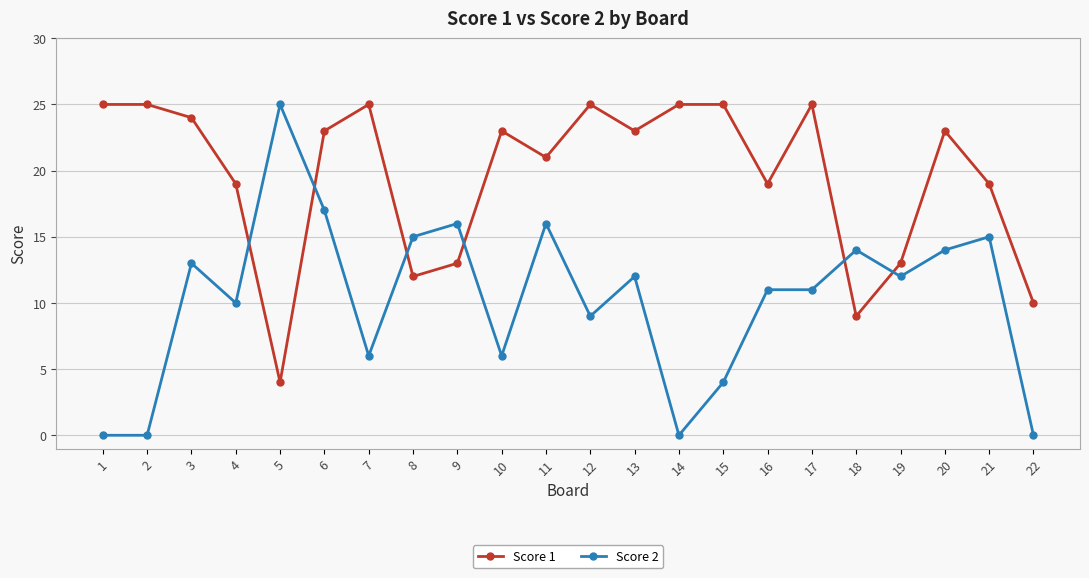

Where does the Score 1 series first go above 23?

1